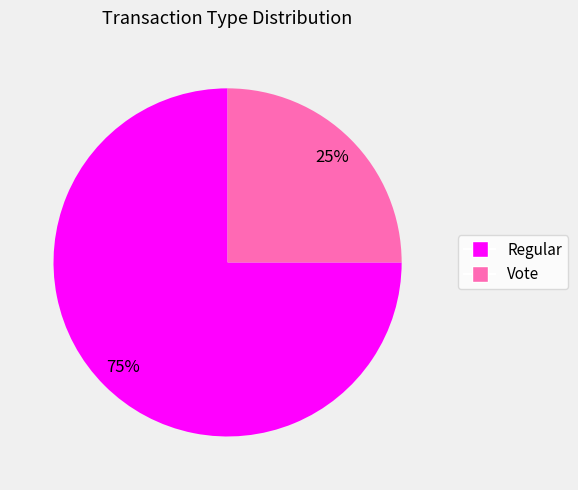

Approximately how many times larger is the value at Regular compared to Vote?

3.0